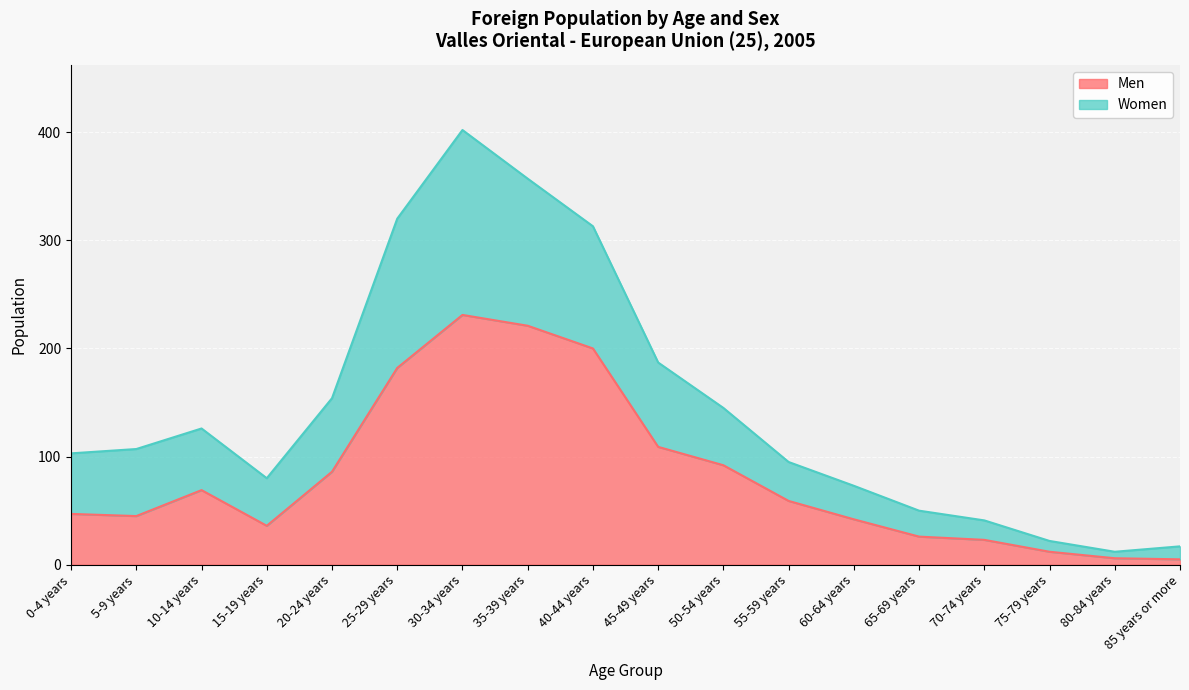

What is the average value of the Men series?

83